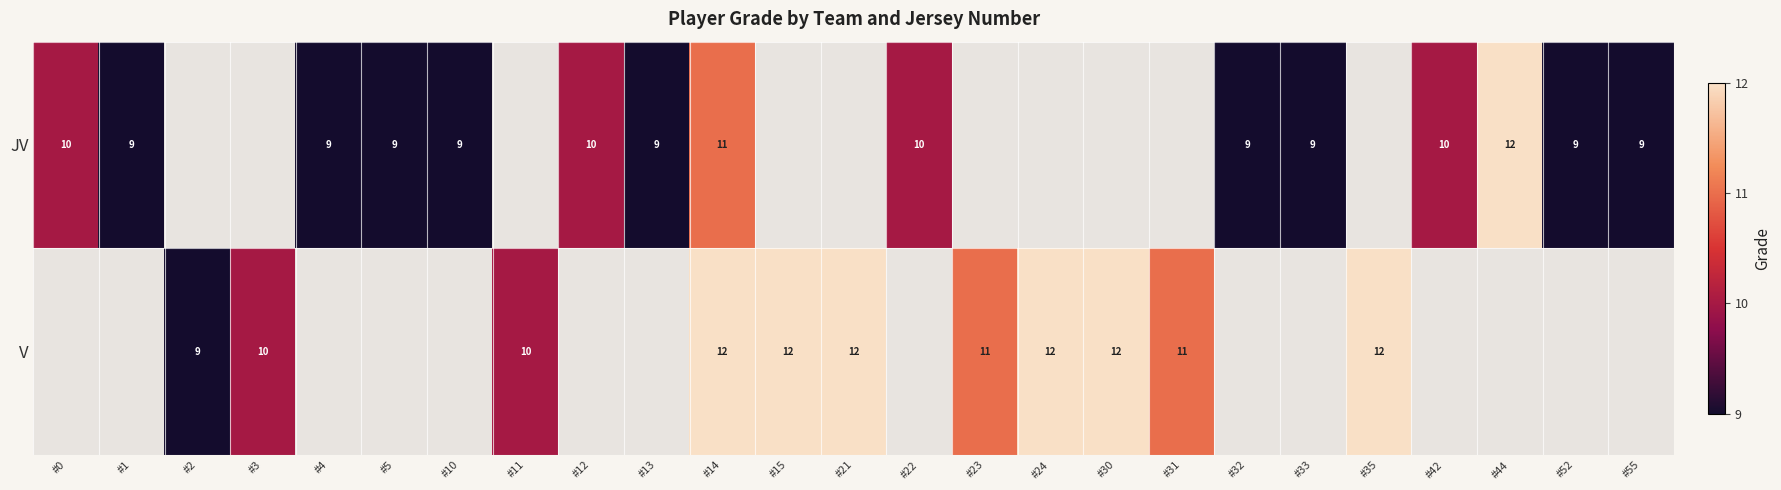

What is the sum of the JV values at #4 and #1?

18